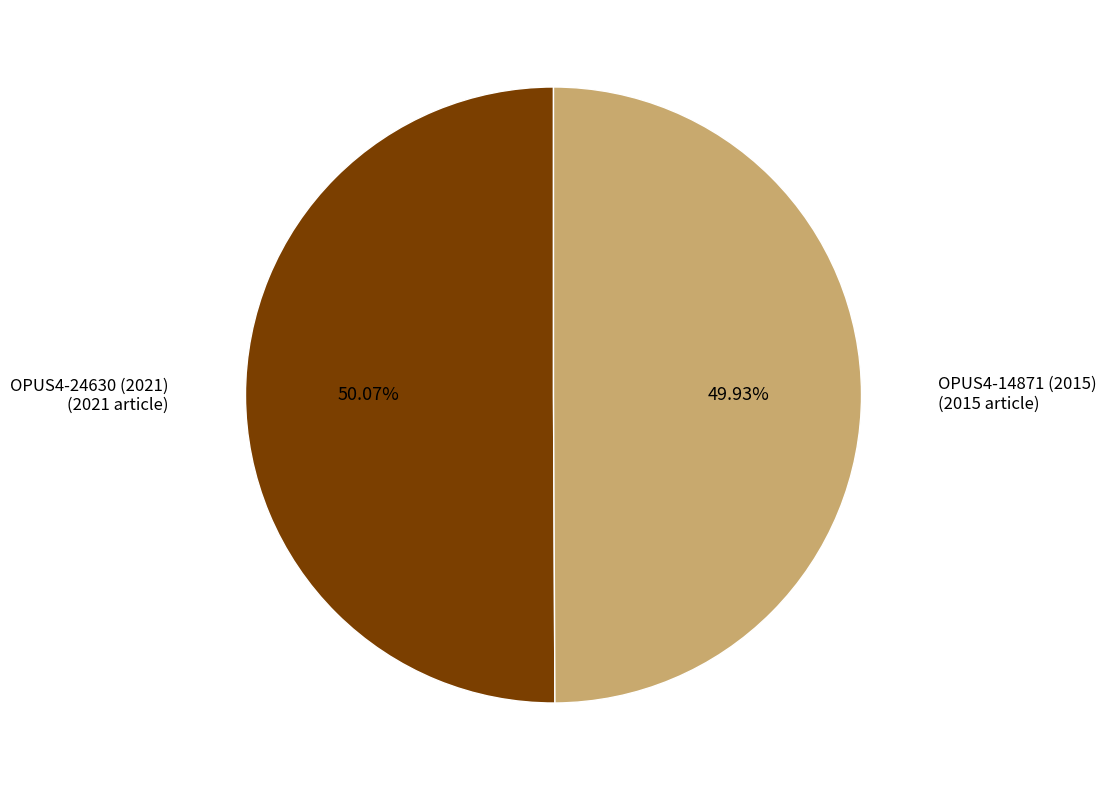

Combined, what portion of the pie is OPUS4-24630 (2021) and OPUS4-14871 (2015)?

100.0%